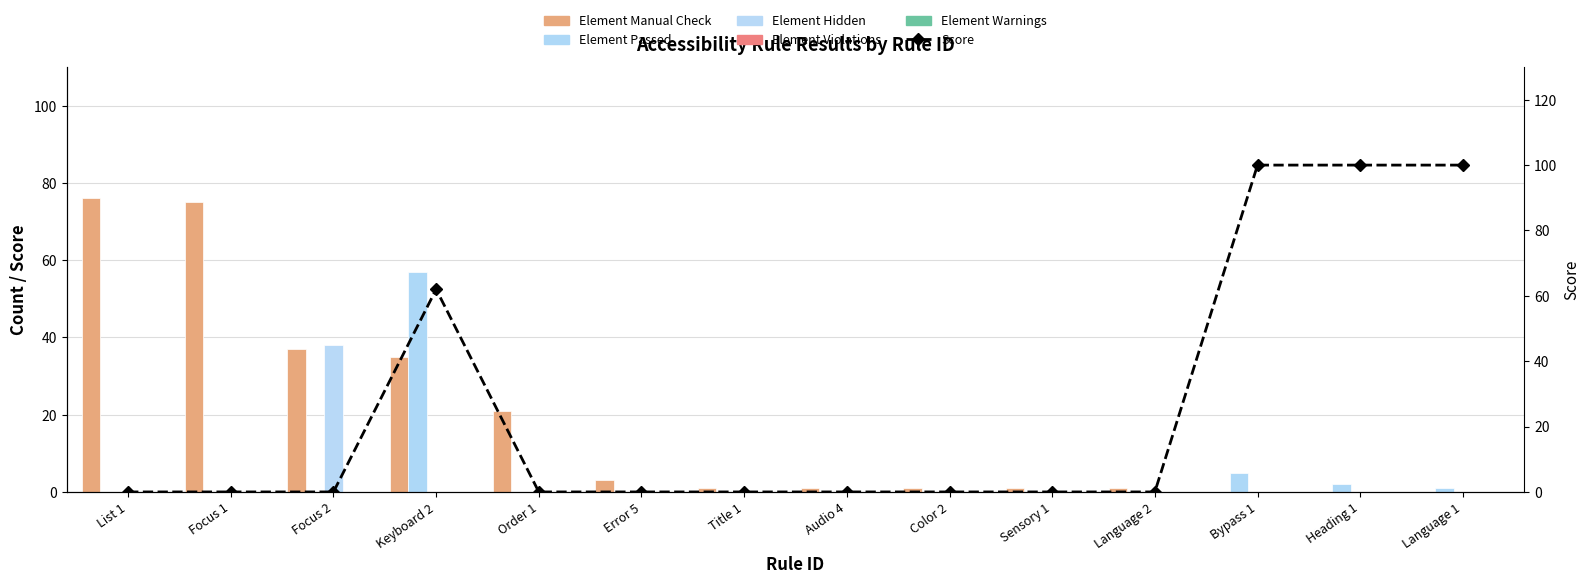

Which series has the widest spread of values?

Score